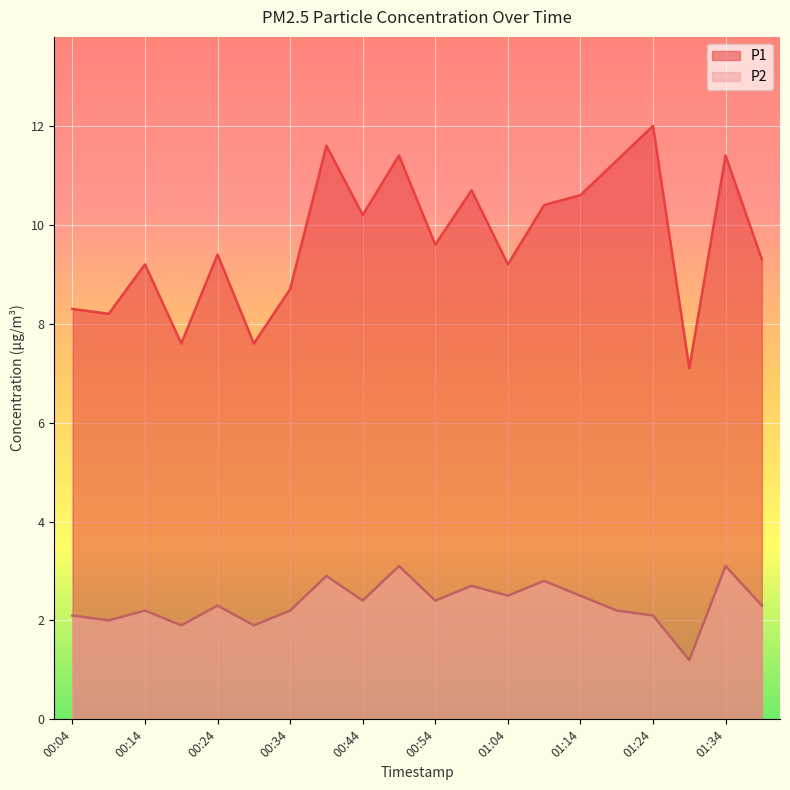

Which series has the largest total across all categories?

P1